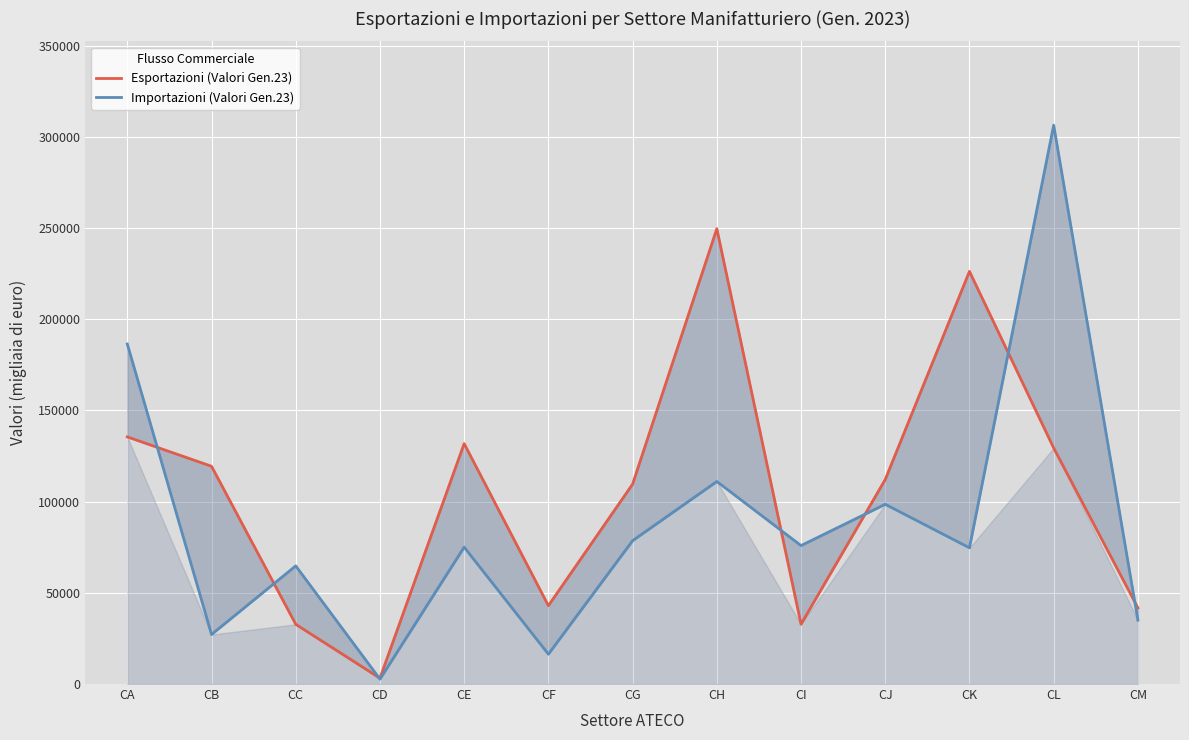

Reading left to right, list all the values displayed in this chart.

Esportazioni (Valori Gen.23): 135519	119424	32750	3226	131838	42962	109620	249699	32800	112156	226284	129427	41750
Importazioni (Valori Gen.23): 186494	27166	64794	2706	75055	16383	78622	111062	75929	98563	74697	306460	35022